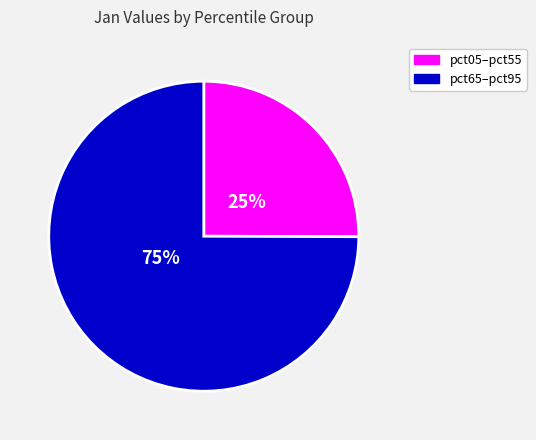

Is there any slice that represents more than half of the pie?

Yes